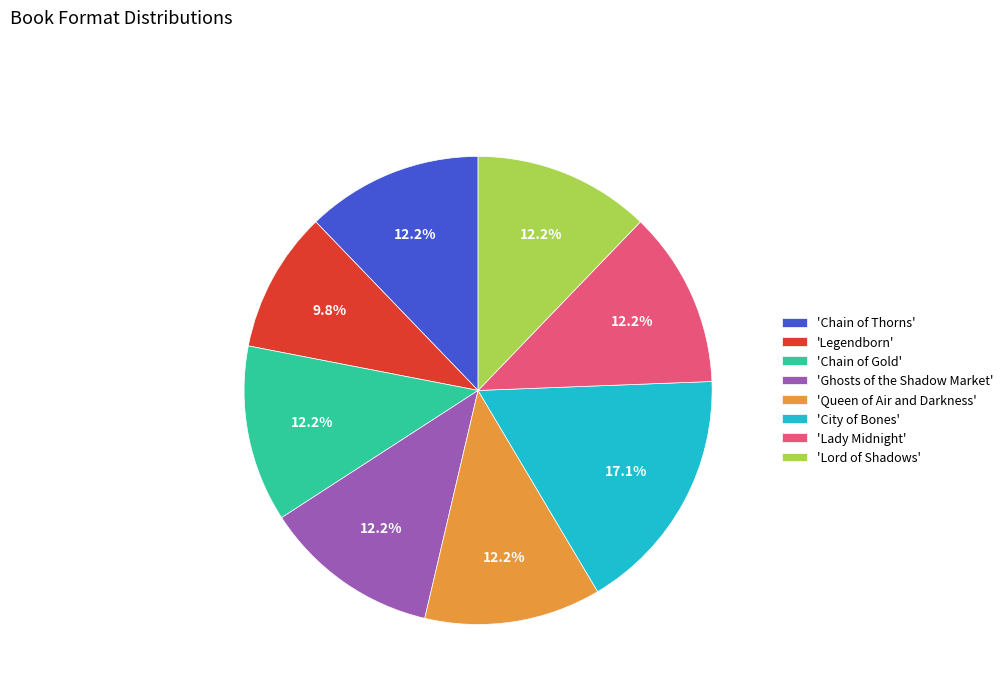

Does 'Chain of Gold' account for over 50% of the chart?

No